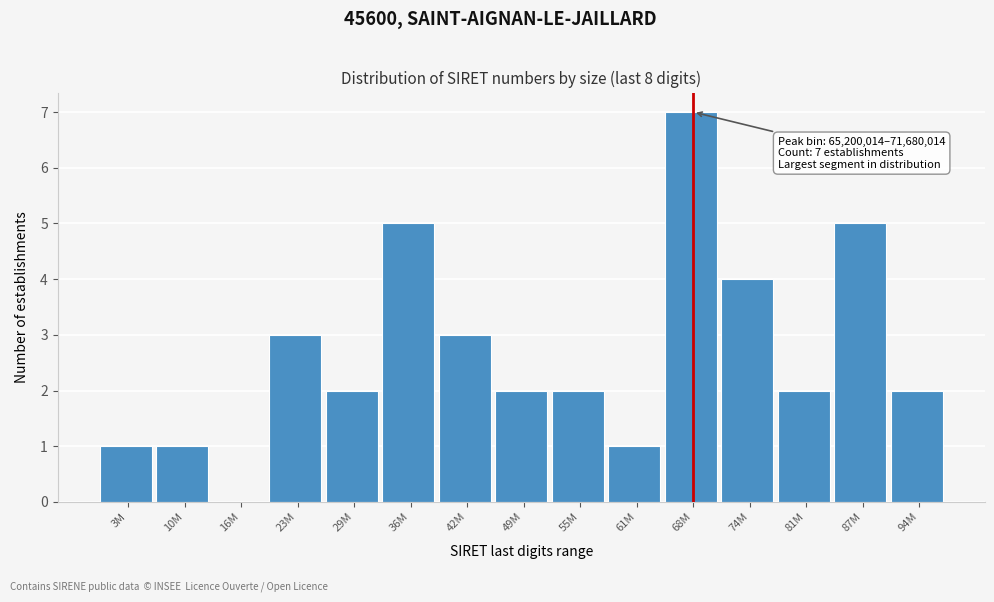

What value does the data have at 23M?

3